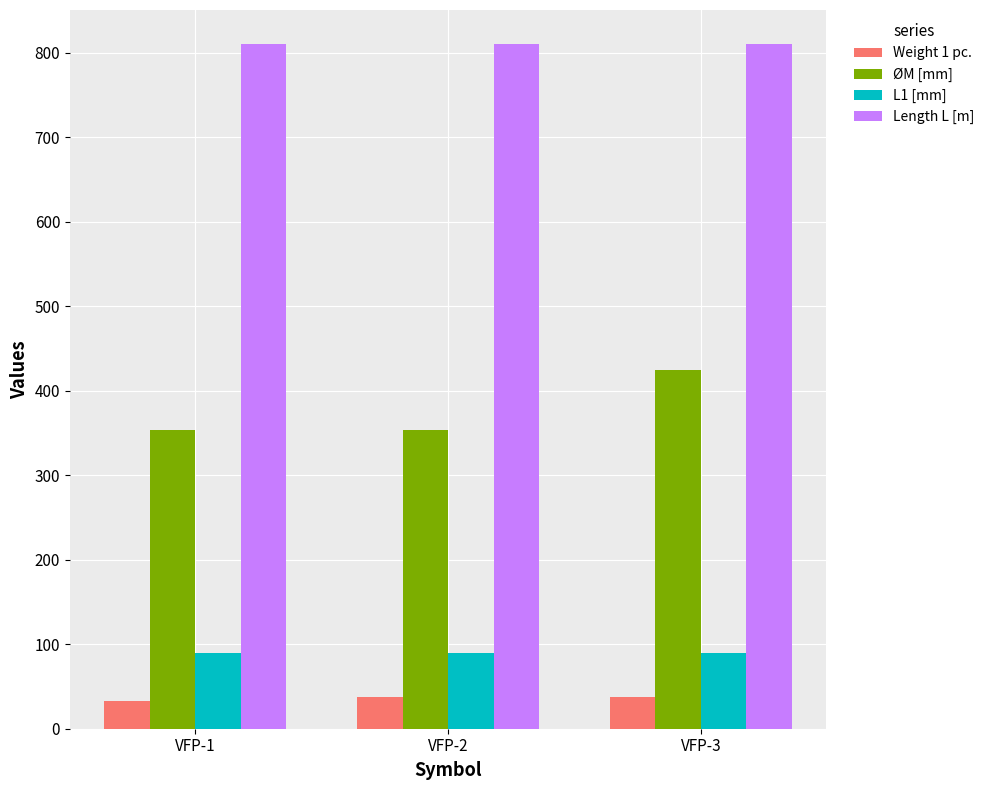

Is it true that Weight 1 pc. equals 38 at VFP-2?

True